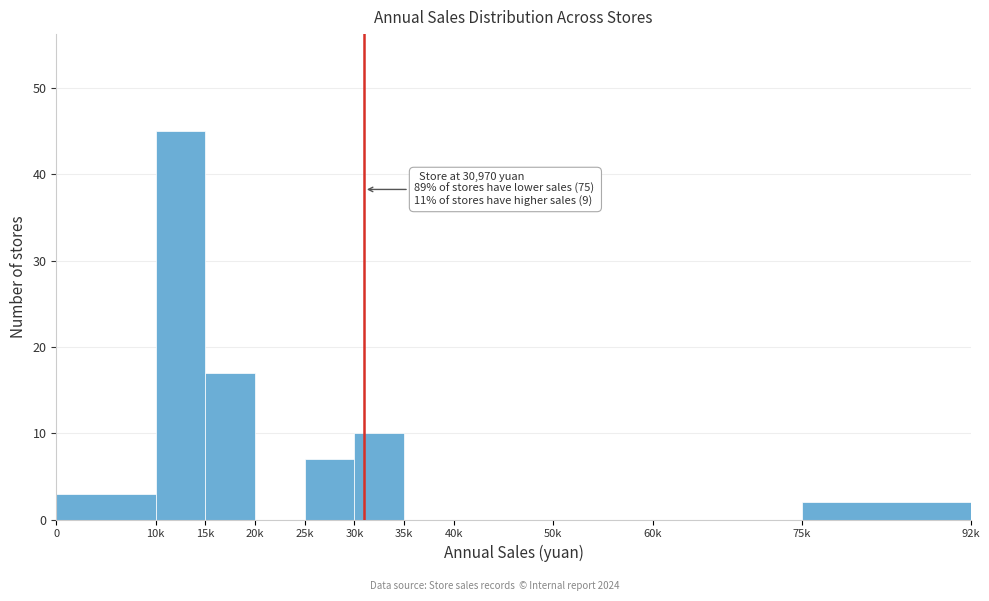

Reading left to right, list all the values displayed in this chart.

0=3	10k=45	15k=17	20k=0	25k=7	30k=10	35k=0	40k=0	50k=0	60k=0	75k=2